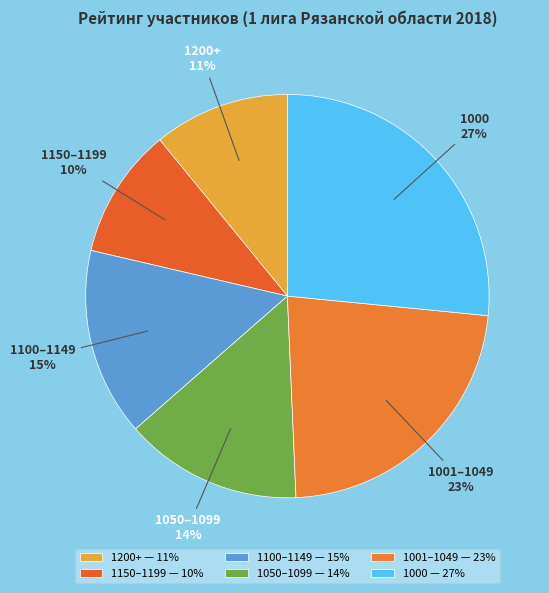

How many segments does this pie chart have?

6